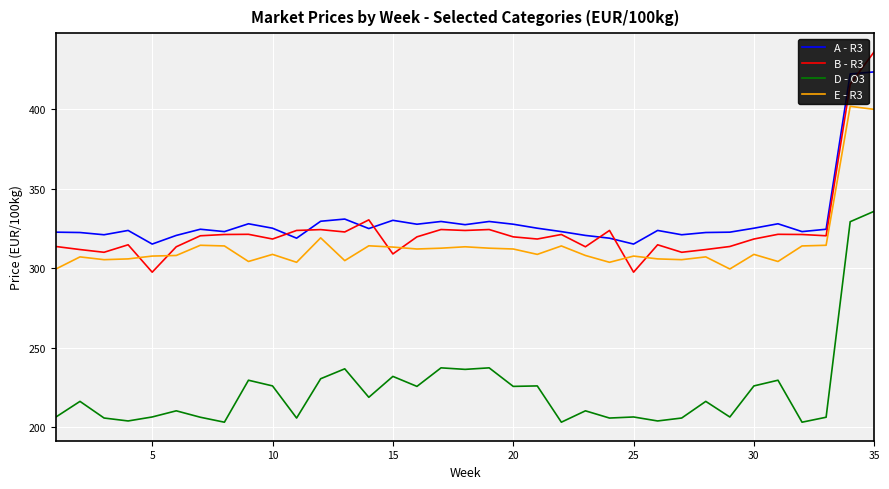

What is the maximum value shown in the chart?

436.3